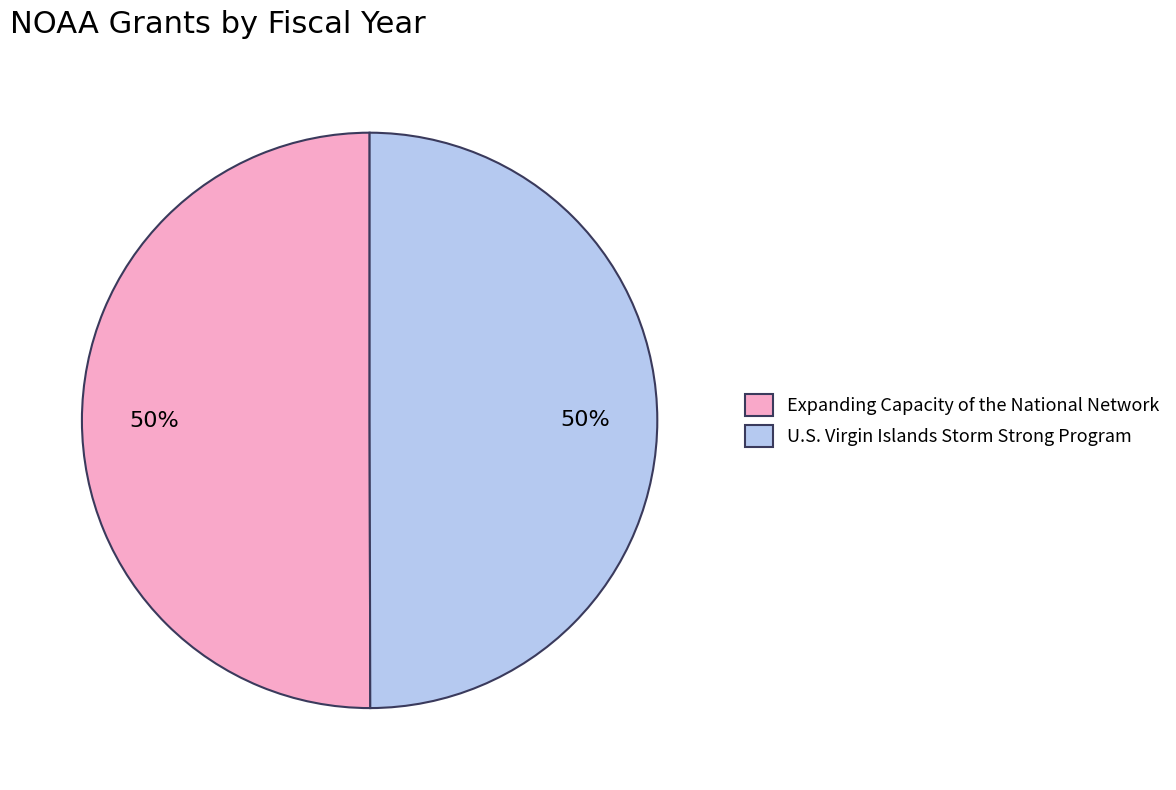

To the nearest percent, what percentage of the pie is Expanding Capacity of the National Network?

50%